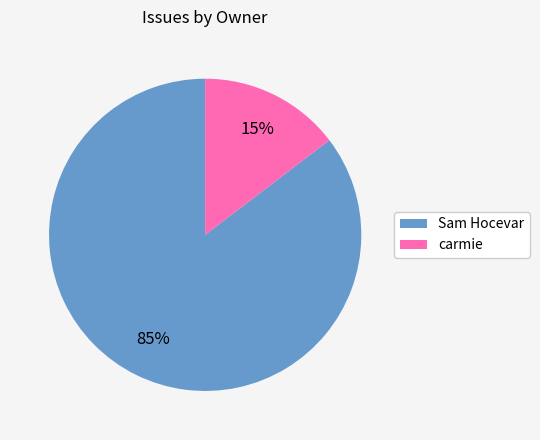

How many slices are in this pie chart?

2